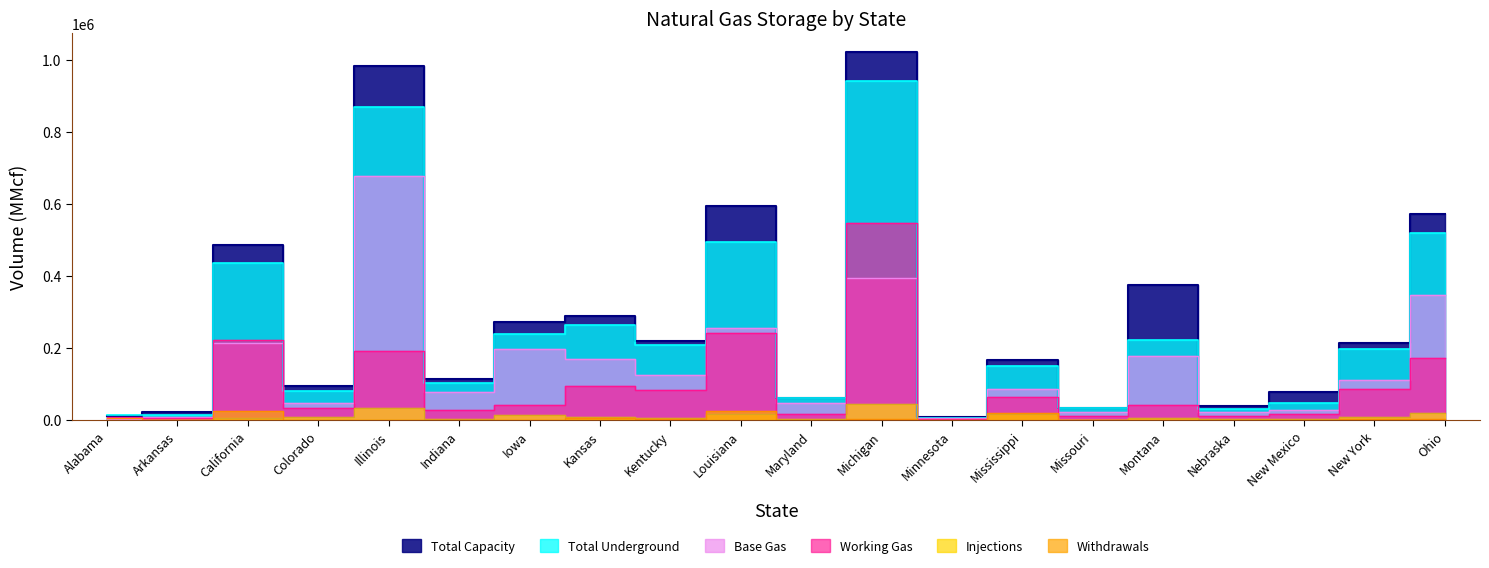

Which series changed the most between Indiana and Michigan?

Total Capacity